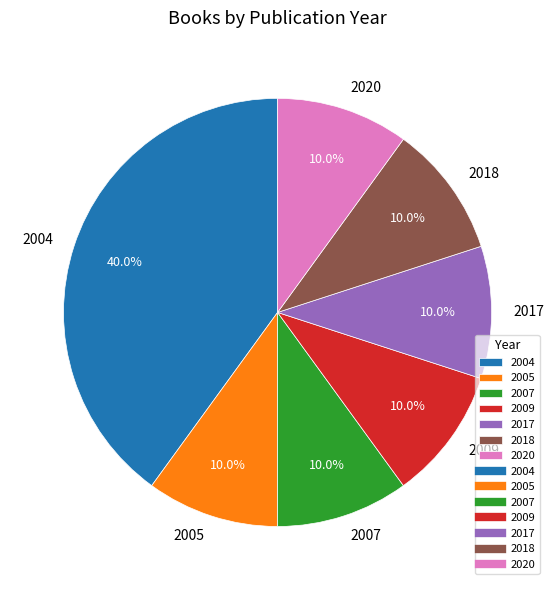

Is the sum of 2005 and 2017 greater than half?

No